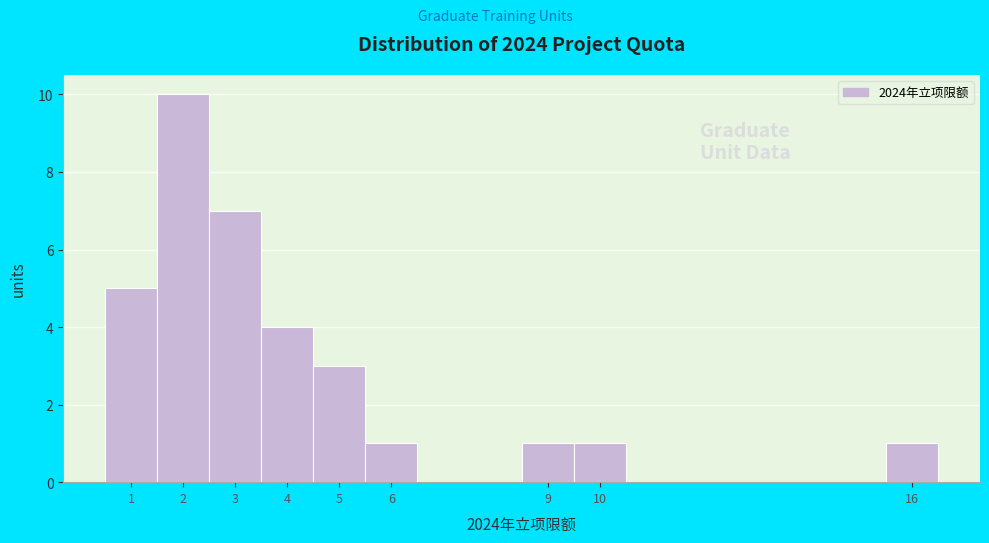

Which range on the x-axis has the tallest bar?

1.5 to 2.5